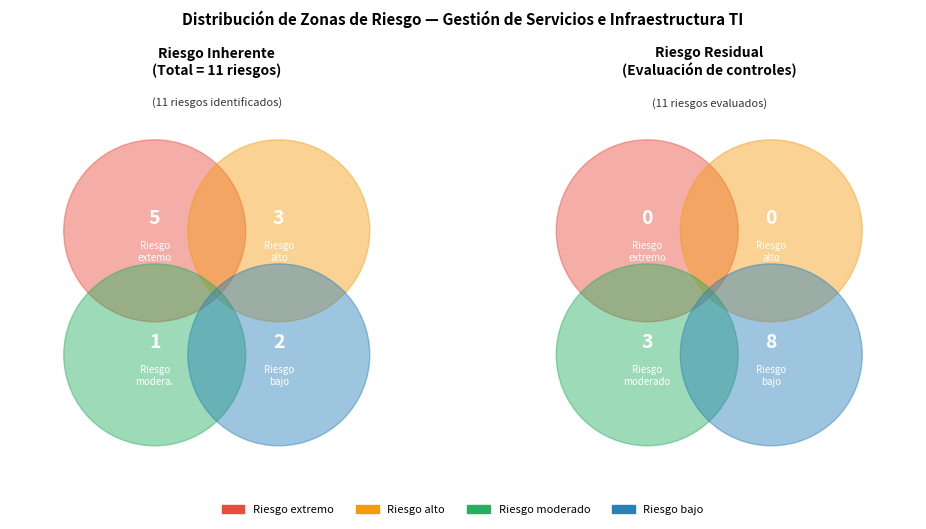

Which category has the biggest portion of the pie?

Riesgo extremo